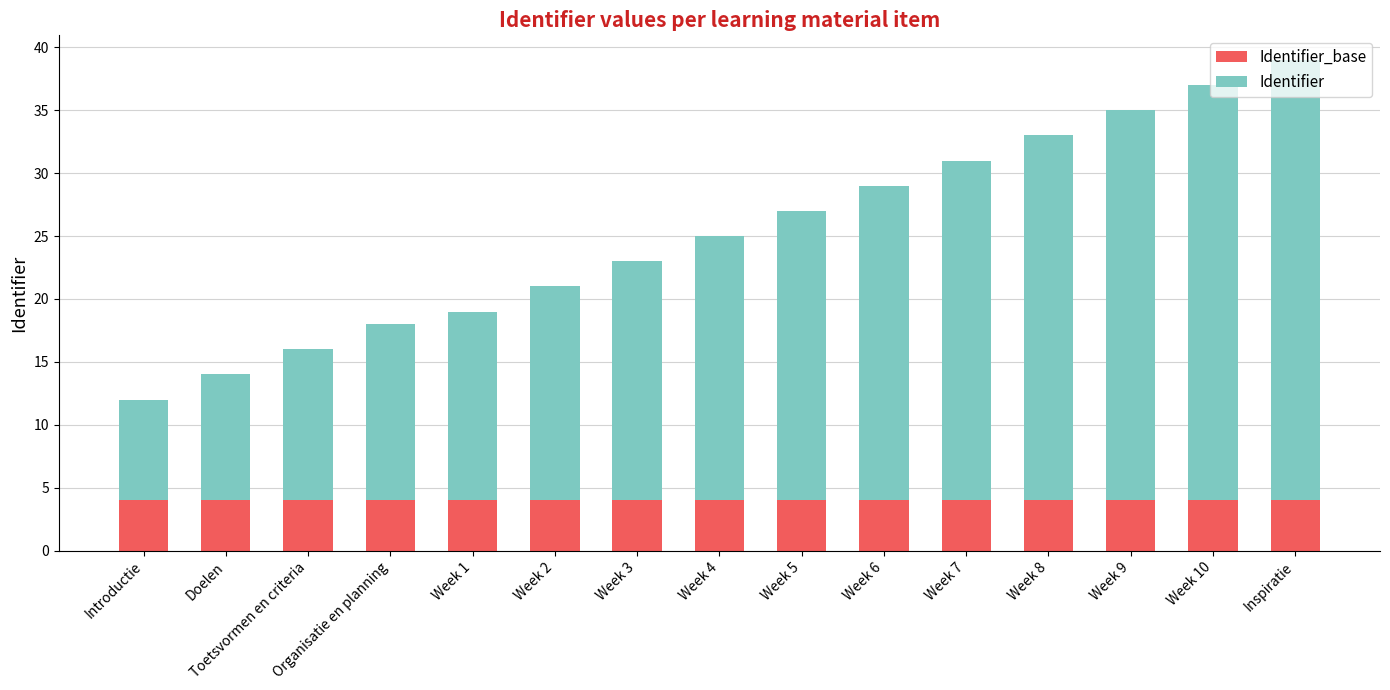

At which category is the sum across all series the highest?

Inspiratie